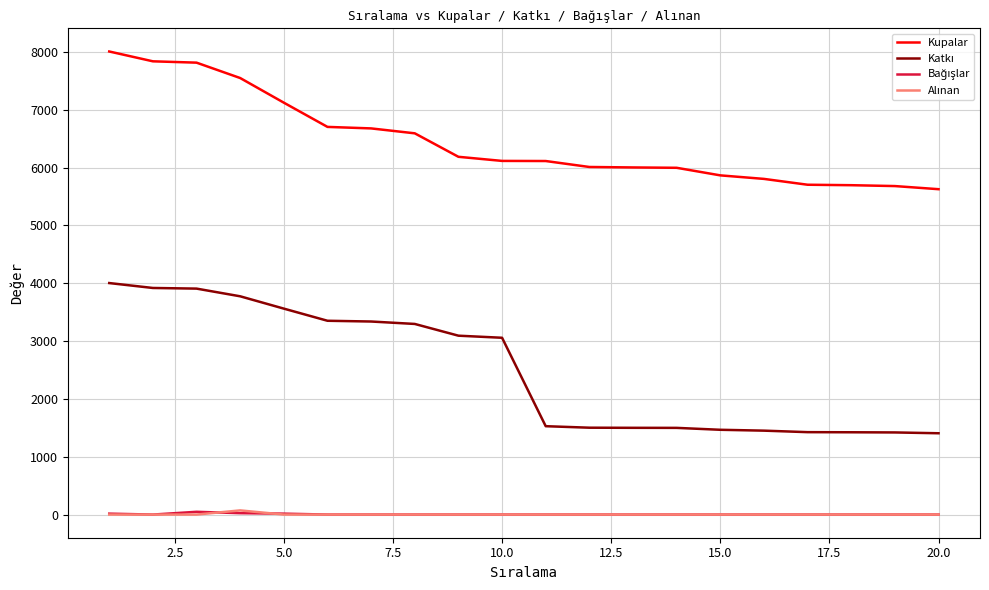

Is this an area chart (filled region under the line)?

No